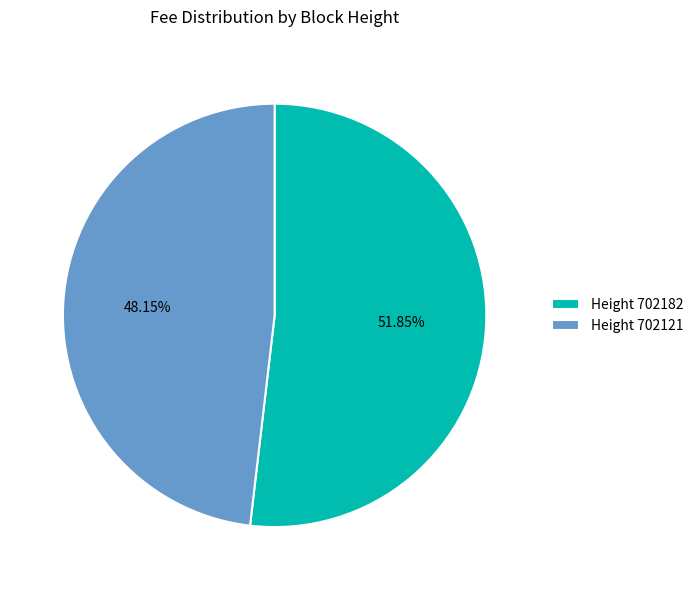

What is the majority slice?

Height 702182